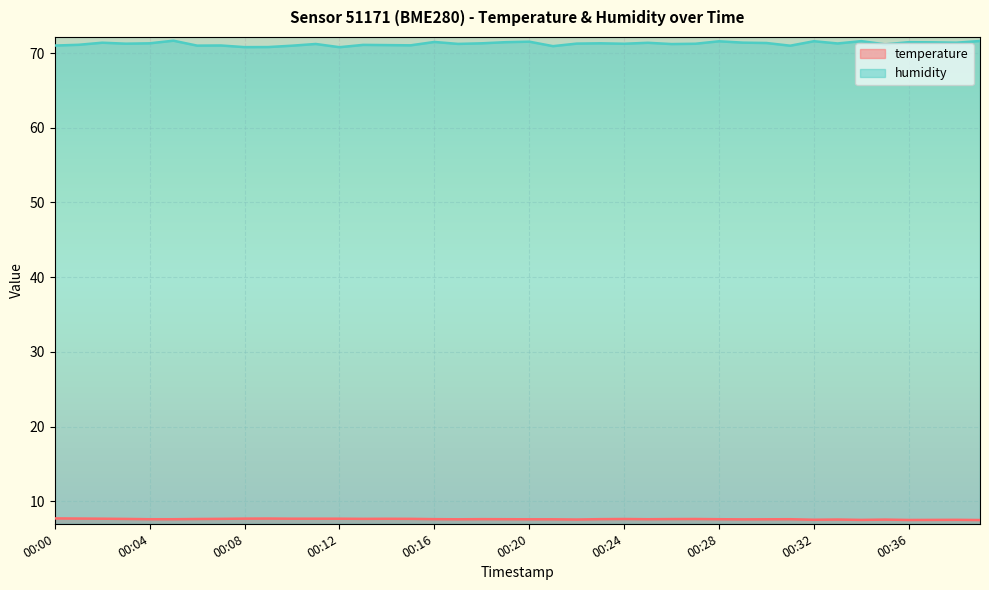

Which series has the largest total across all categories?

humidity